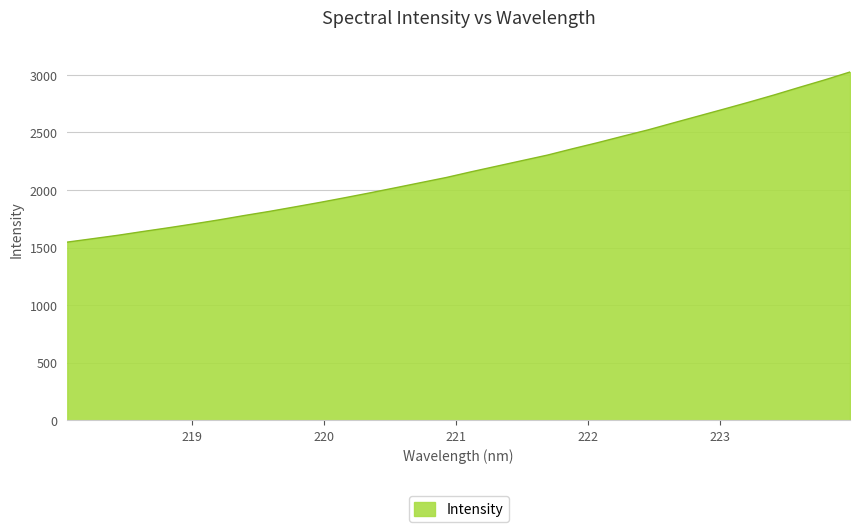

What is the average value?

2187.4